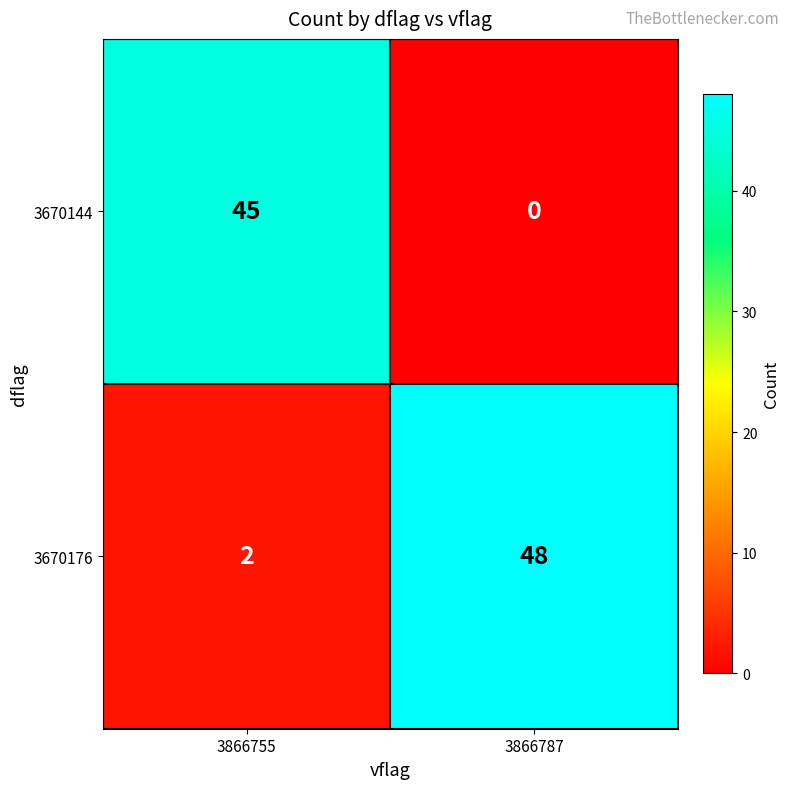

Which category has the highest value across all series?

3866787